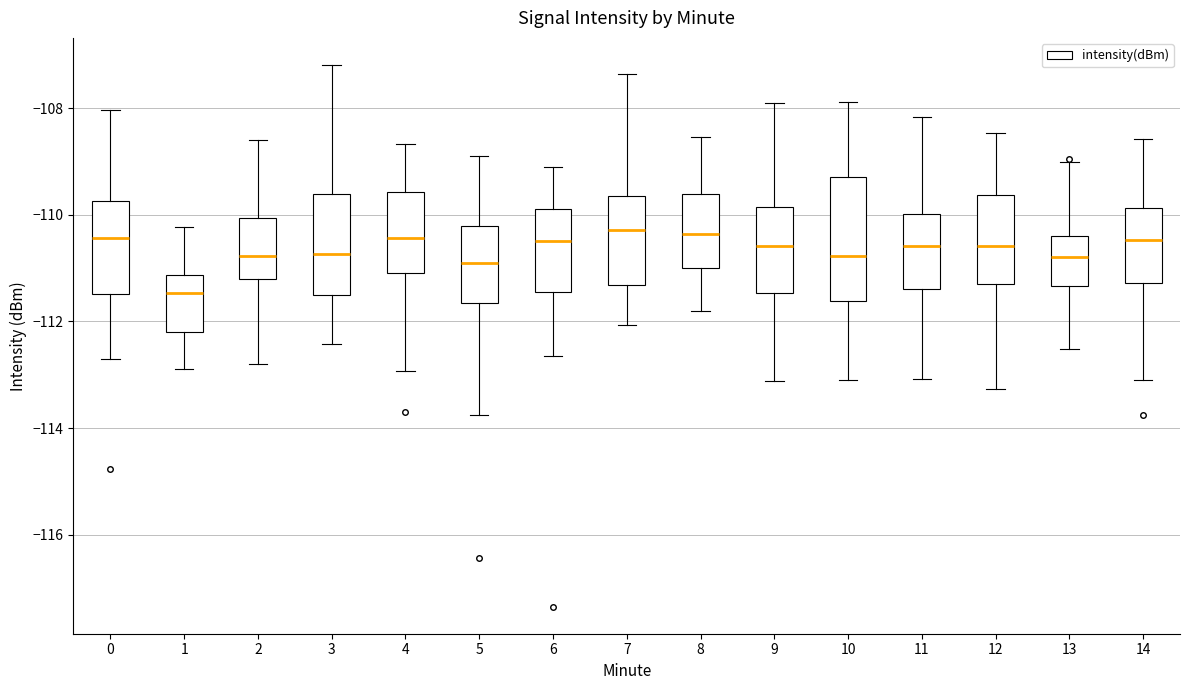

Which box is the tallest, from its lower edge to its upper edge?

10